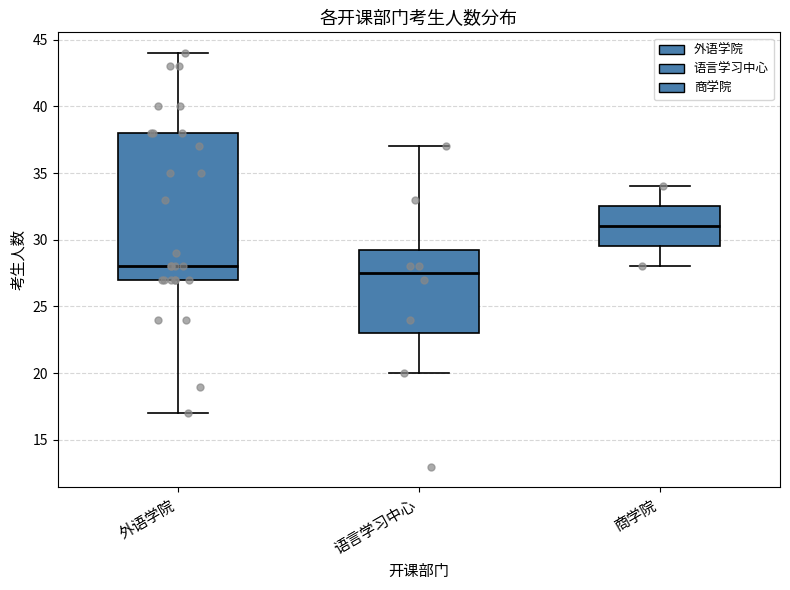

Which box has the lowest median line?

语言学习中心